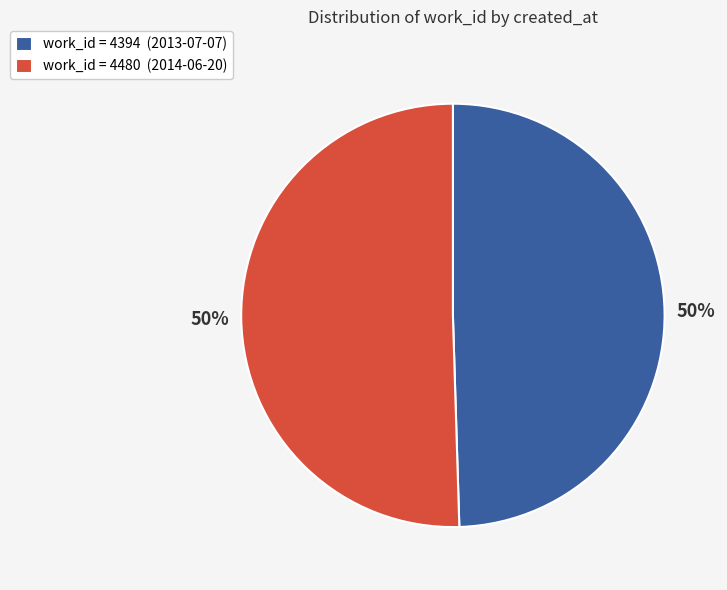

To the nearest percent, what is the combined percentage of work_id = 4480 (2014-06-20) and work_id = 4394 (2013-07-07)?

100%